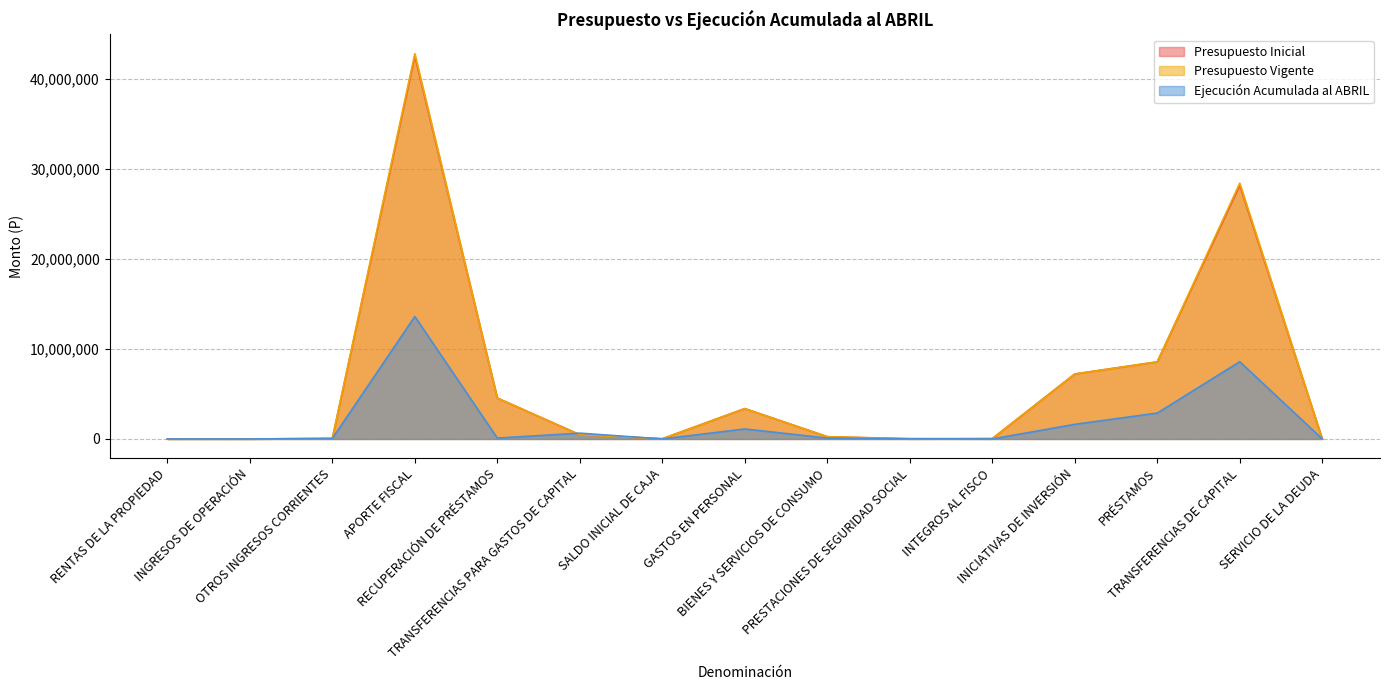

Which series has the largest range (max minus min)?

Presupuesto Vigente